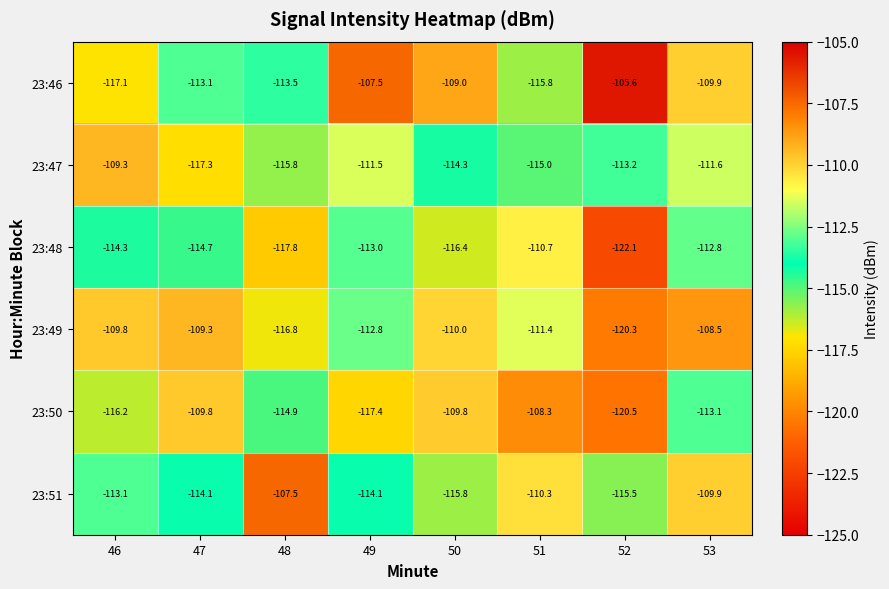

Which series has the largest total across all categories?

23:46